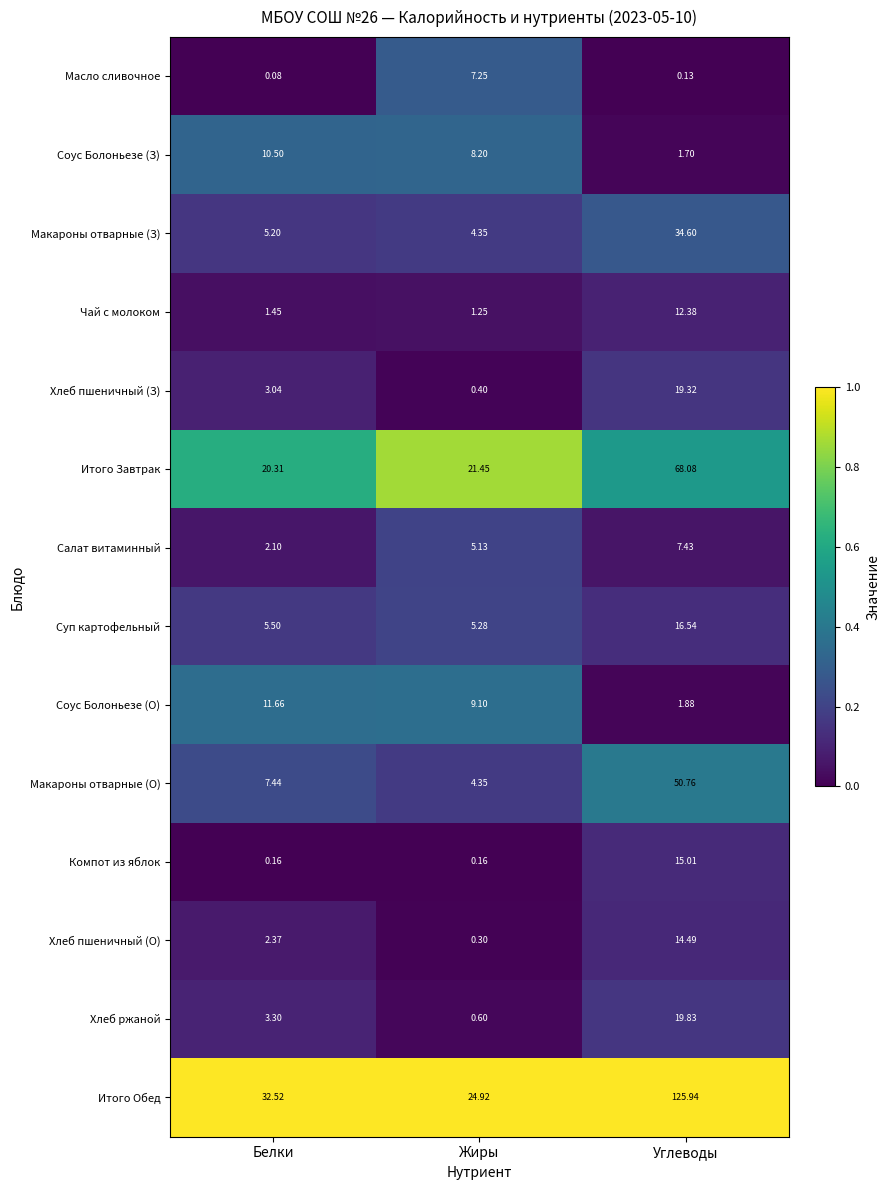

Which series has the largest range (max minus min)?

Итого Обед